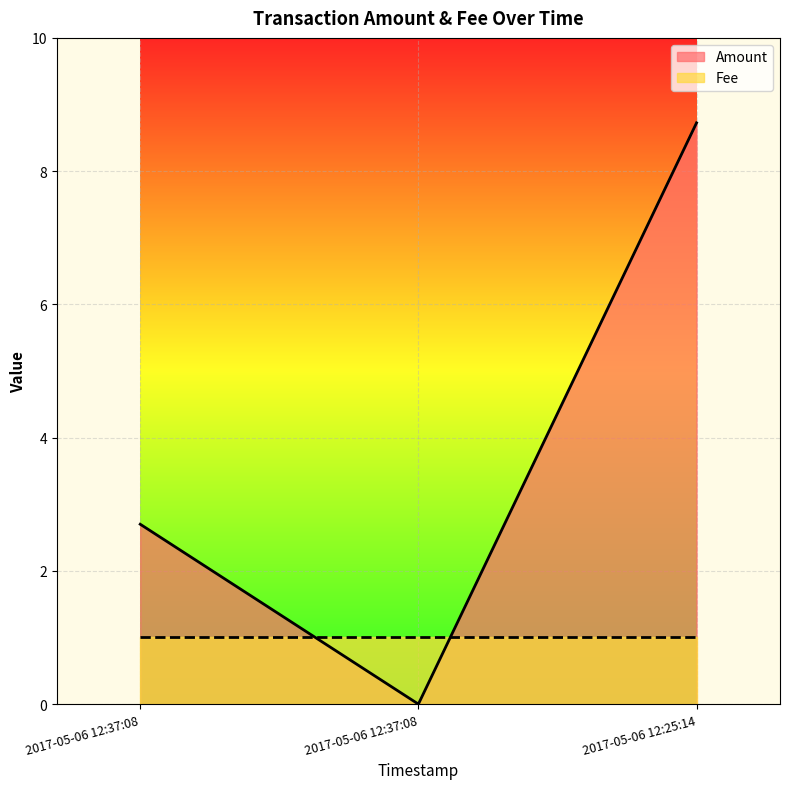

Where does the data first go above 2?

2017-05-06 12:37:08